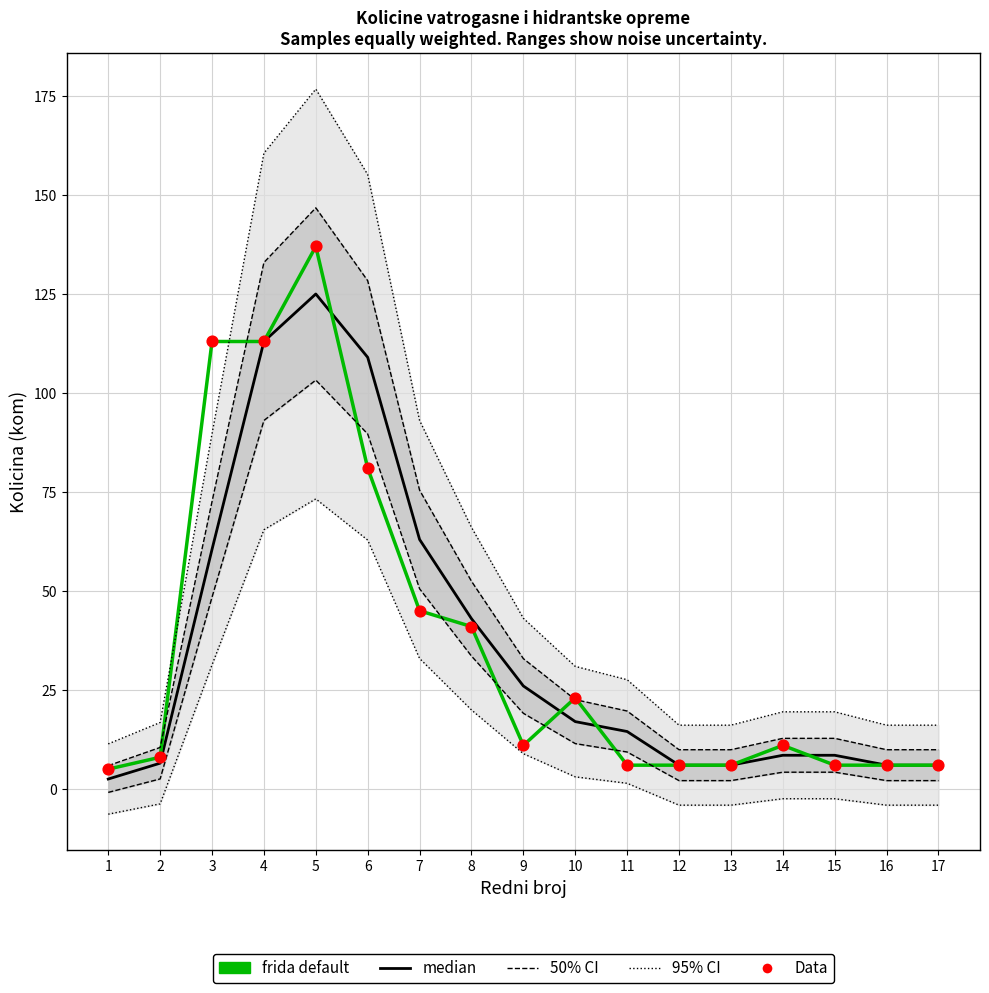

What is the total value across all series at 2?

22.5